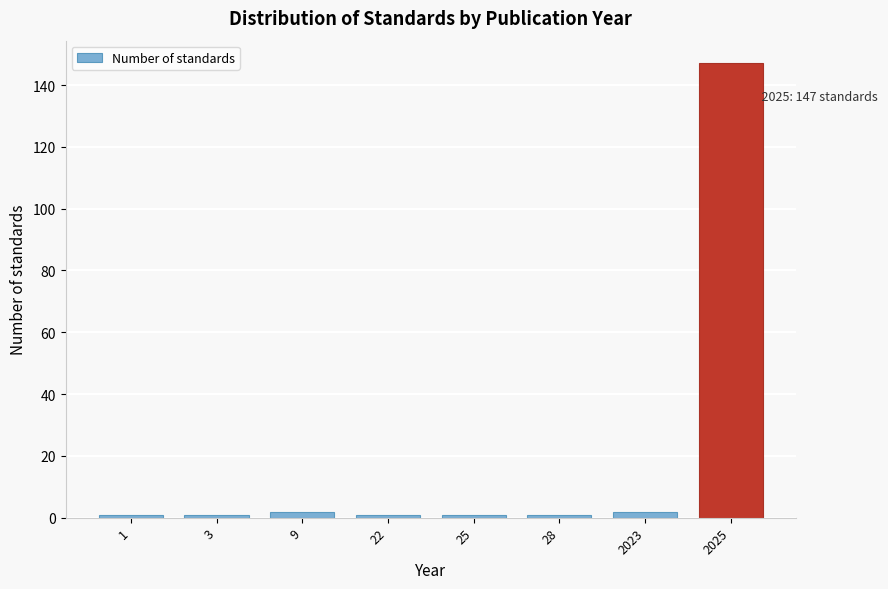

Reading left to right, list all the values displayed in this chart.

1	1	2	1	1	1	2	147